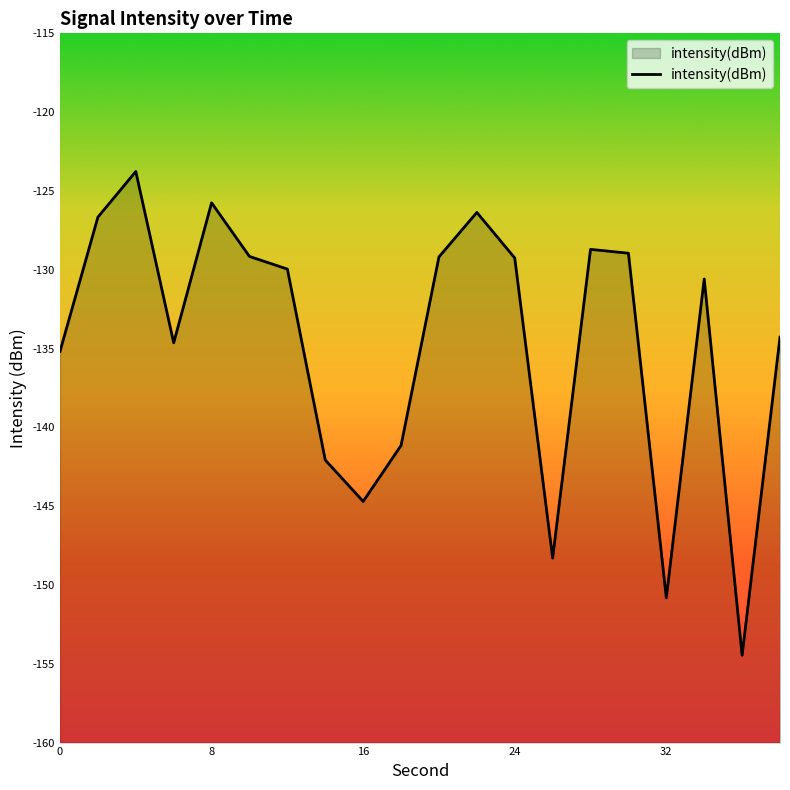

Is it true that the value at 32 is -150.8?

True